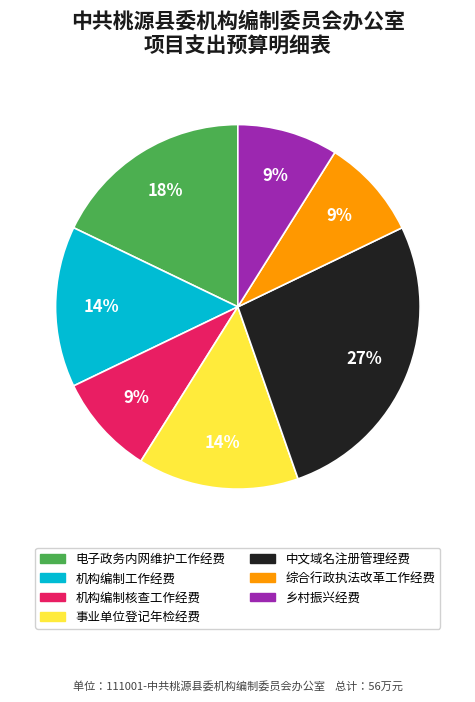

What is the largest slice in the pie chart?

中文域名注册管理经费